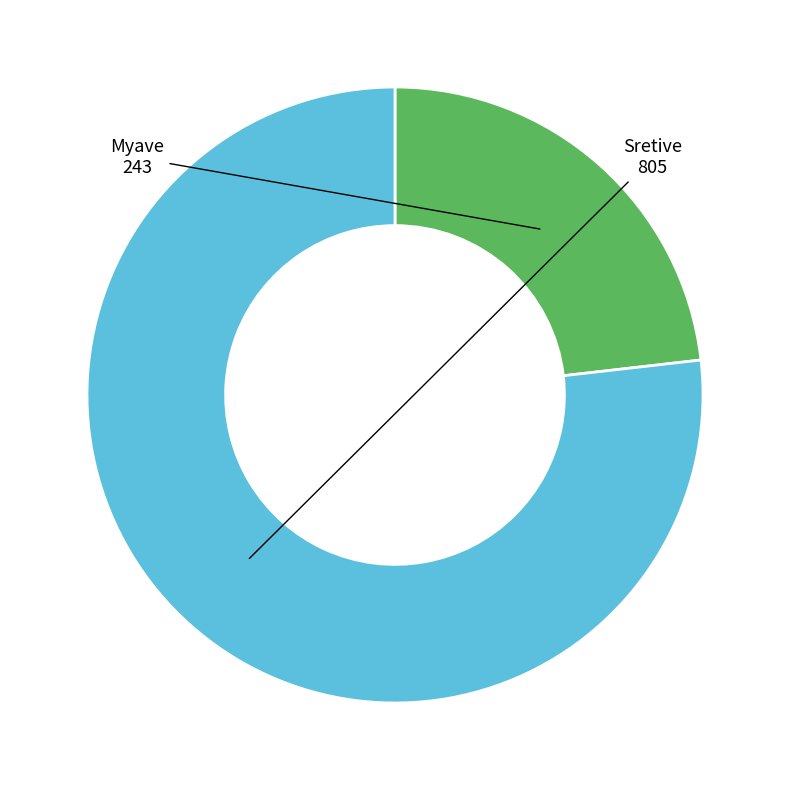

The Myave slice represents 23% of the pie. True or false?

True